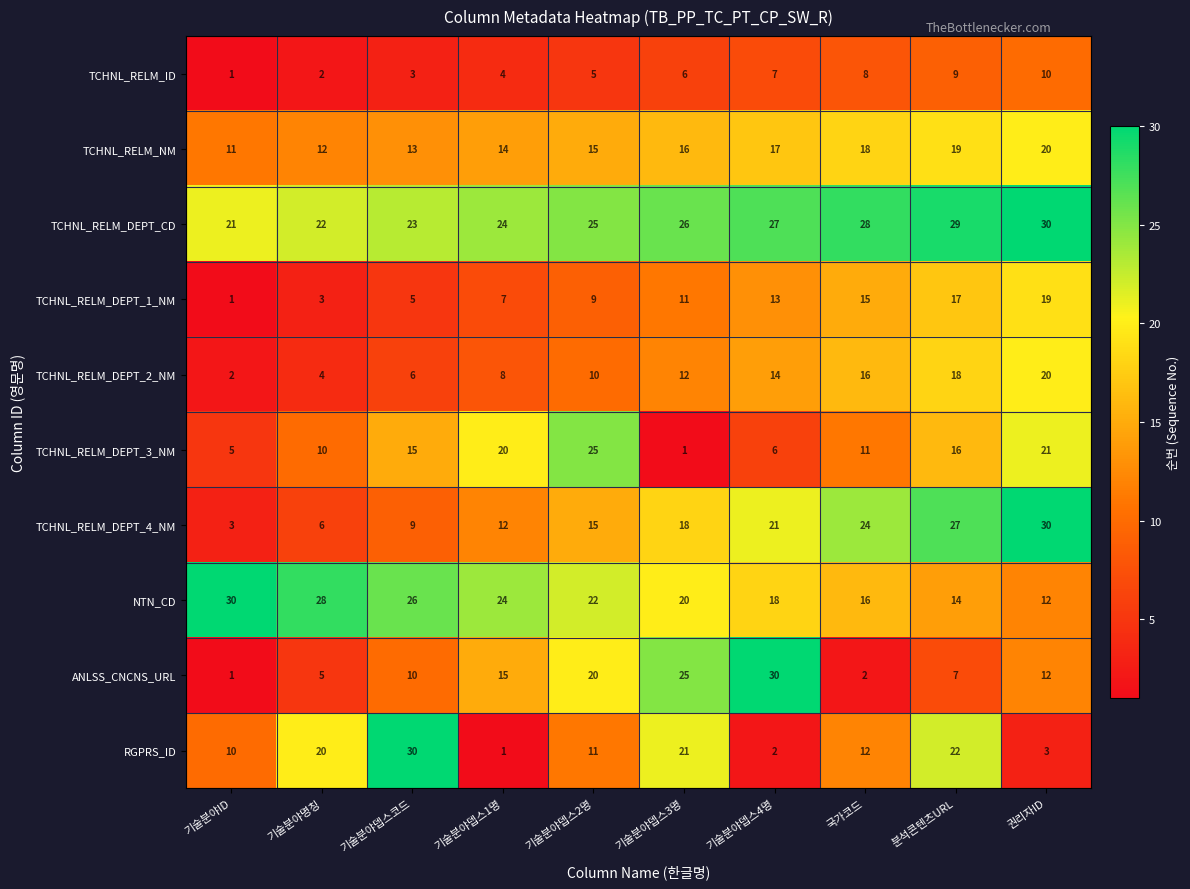

What is the difference between the highest and lowest values at 분석콘텐츠URL?

22